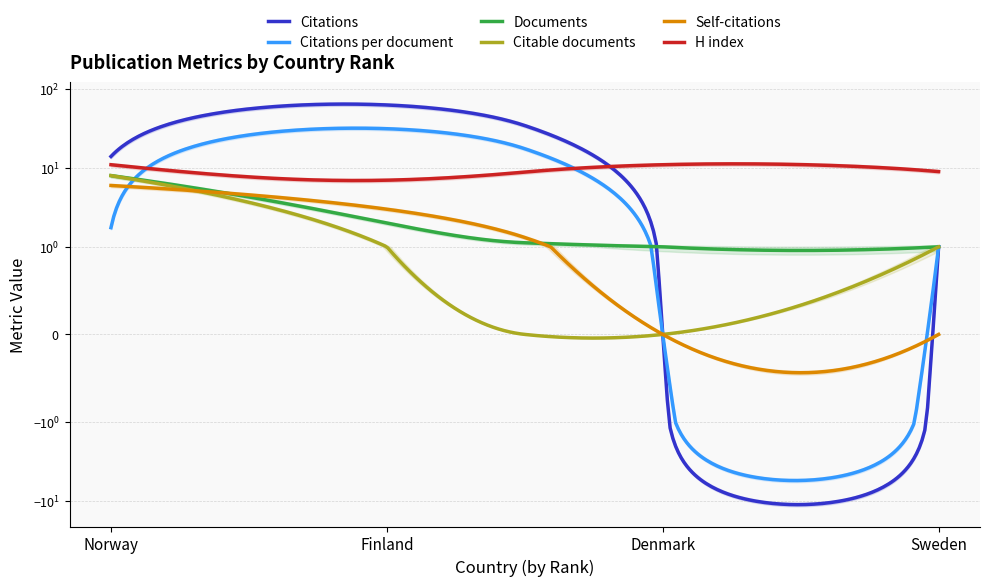

The value of Citations at Finland is 33.0. True or false?

False